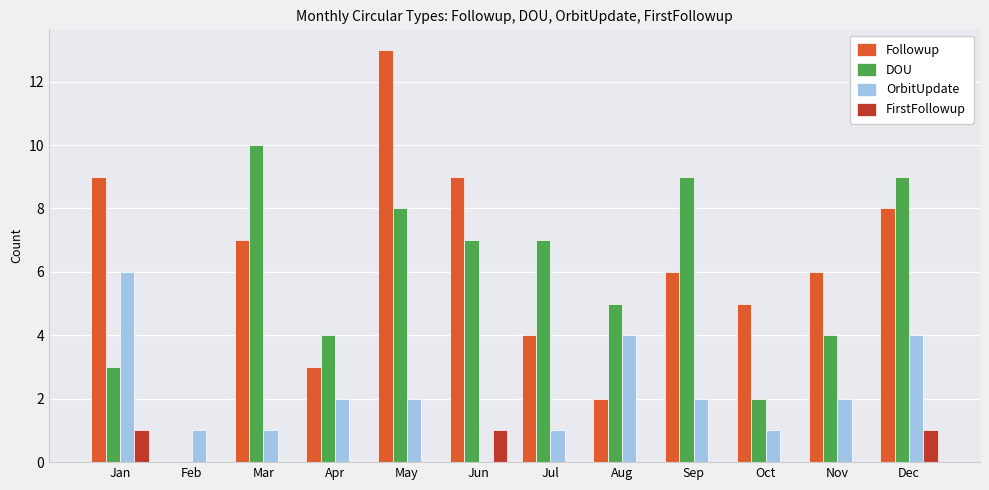

Reading left to right, transcribe all the data shown in this chart.

Followup: 9	0	7	3	13	9	4	2	6	5	6	8
DOU: 3	0	10	4	8	7	7	5	9	2	4	9
OrbitUpdate: 6	1	1	2	2	0	1	4	2	1	2	4
FirstFollowup: 1	0	0	0	0	1	0	0	0	0	0	1